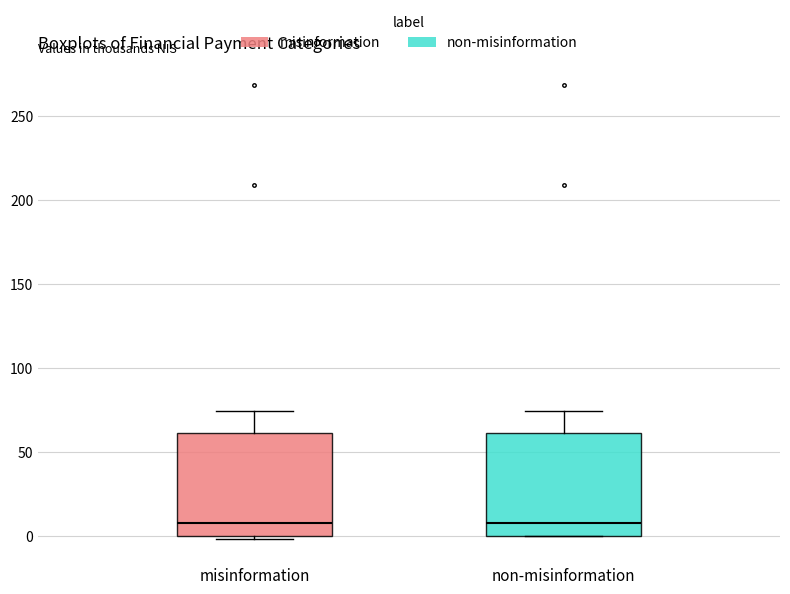

Reading left to right, read every box against the y-axis: the position of its median line, the range the box covers, and the ends of its whiskers. The values are not printed on the chart, so give them approximately, as read against the axis.

misinformation: median 10, box 0 to 60, whiskers 0 (just below the box's lower edge) to 75
non-misinformation: median 10, box 0 to 60, whiskers 0 to 75